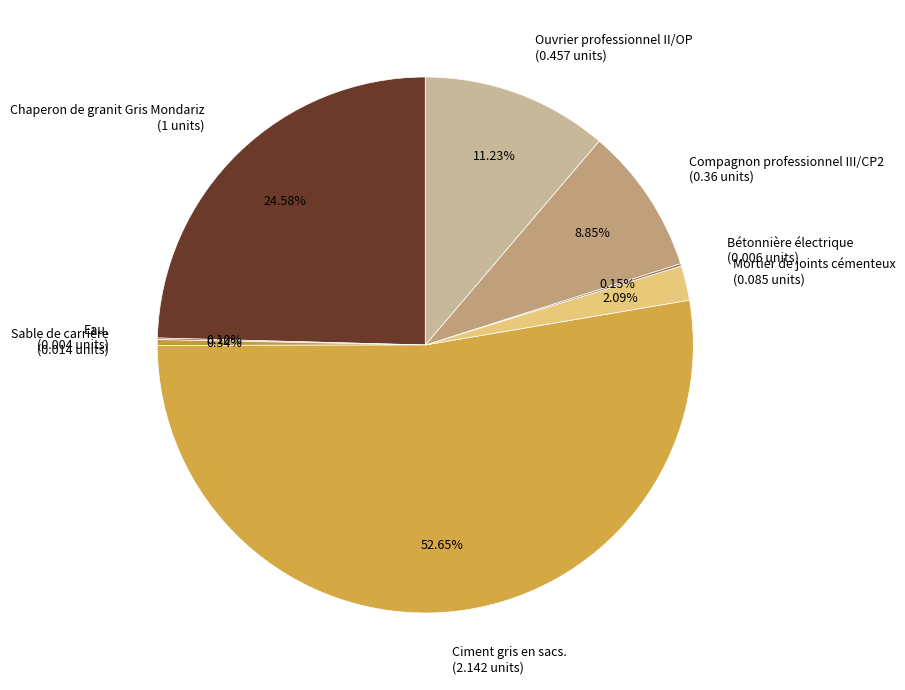

Is Ciment gris en sacs. the majority of the pie?

Yes